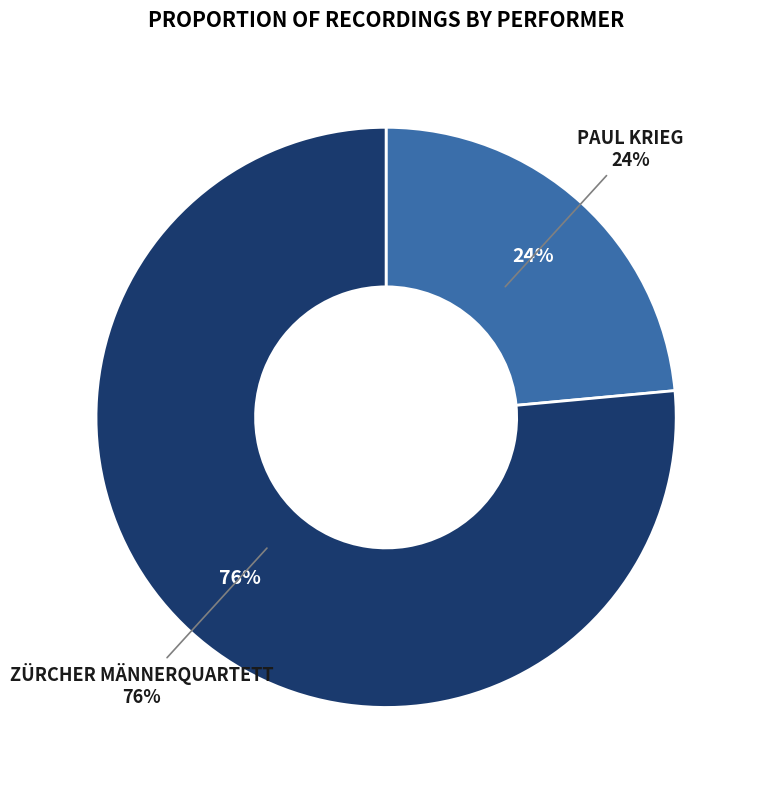

What is the total percentage of ZÜRCHER MÄNNERQUARTETT and PAUL KRIEG?

100.0%